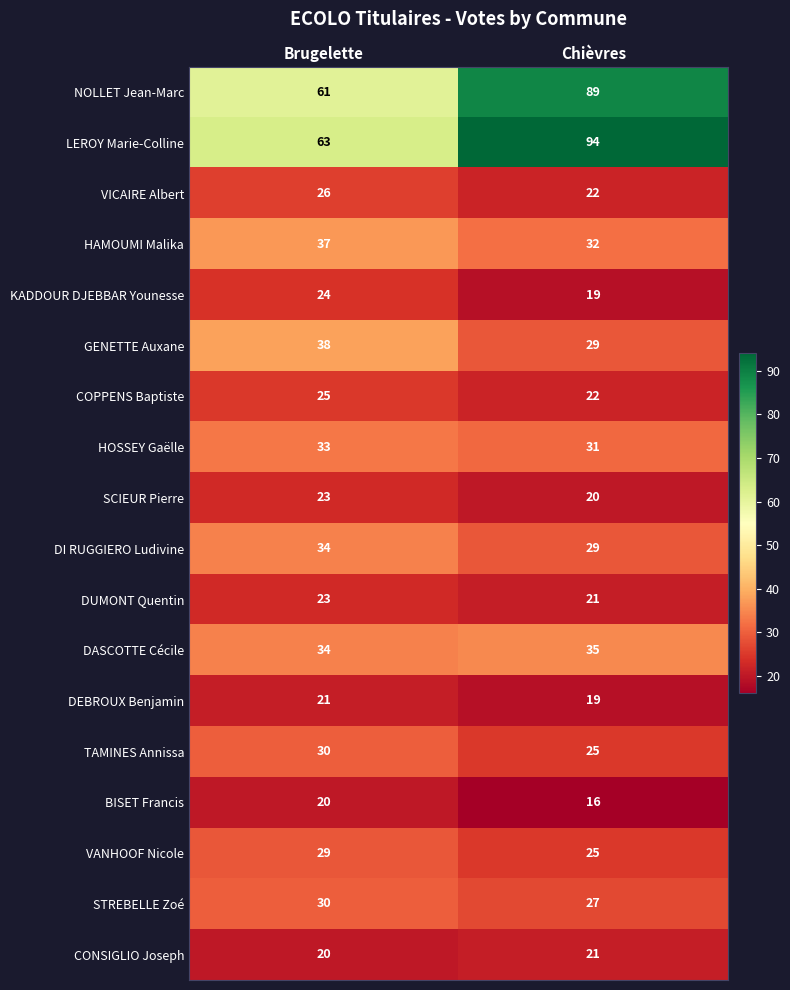

How many categories are shown in the chart?

2